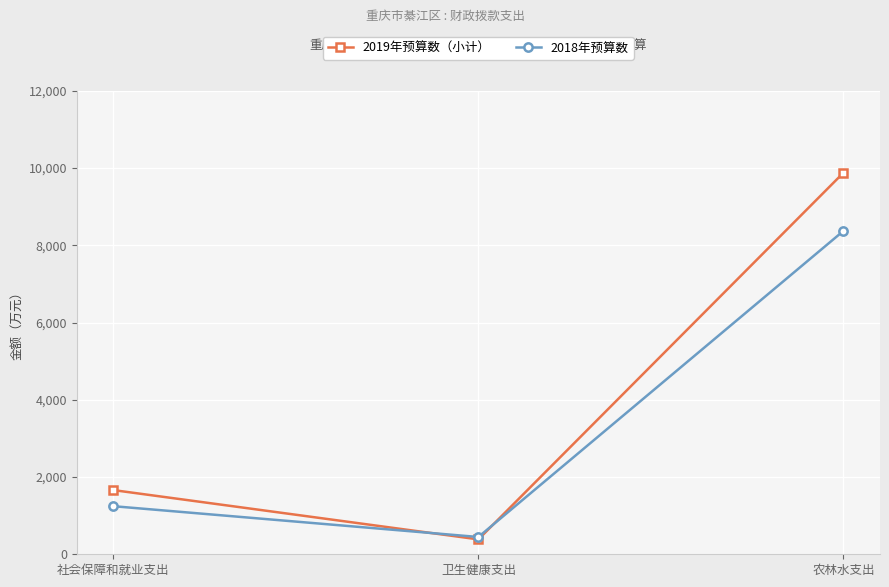

Reading left to right, what are all the values shown in this chart?

2019年预算数（小计）: 社会保障和就业支出=1662.1	卫生健康支出=385.4	农林水支出=9879.7
2018年预算数: 社会保障和就业支出=1245.1	卫生健康支出=447.4	农林水支出=8373.3